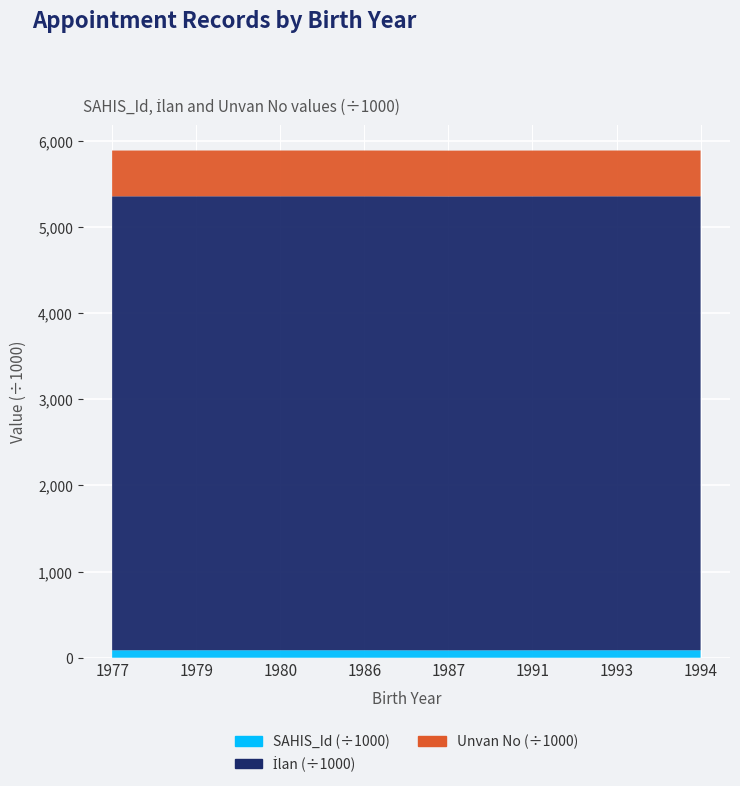

Reading left to right, what are all the values shown in this chart?

SAHIS_Id: 1977=86281	1979=86775	1980=86761	1986=86770	1987=85390	1991=86278	1993=86822	1994=86736
İlan: 1977=5269841	1979=5269841	1980=5269841	1986=5269841	1987=5269841	1991=5269841	1993=5269841	1994=5269841
Unvan No: 1977=531101	1979=531101	1980=531101	1986=531101	1987=531101	1991=531101	1993=531101	1994=531101